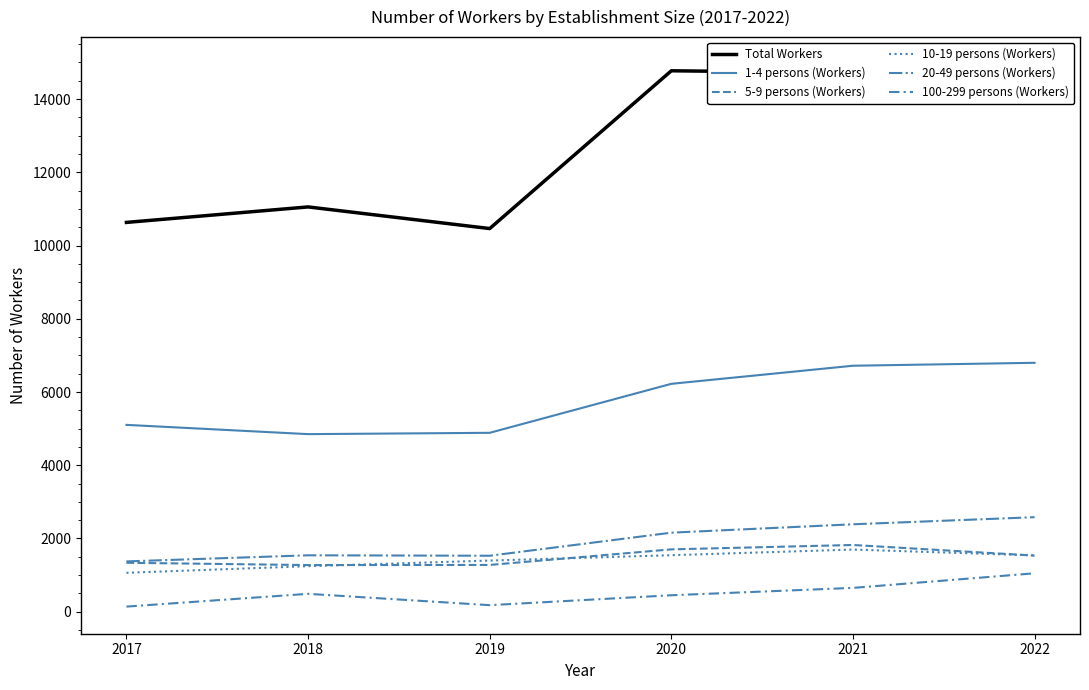

Read the 20-49 persons (Workers) value at 2021, to the nearest 10.

2390